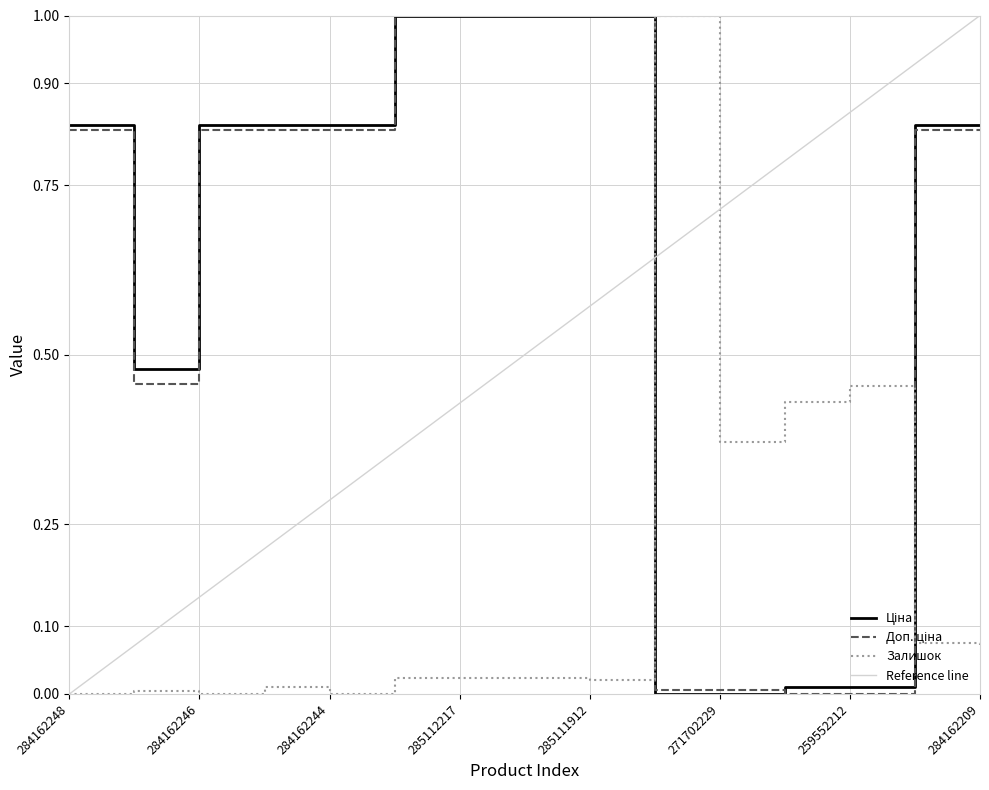

What is the difference between the second highest and second lowest values in the Залишок series?

0.5